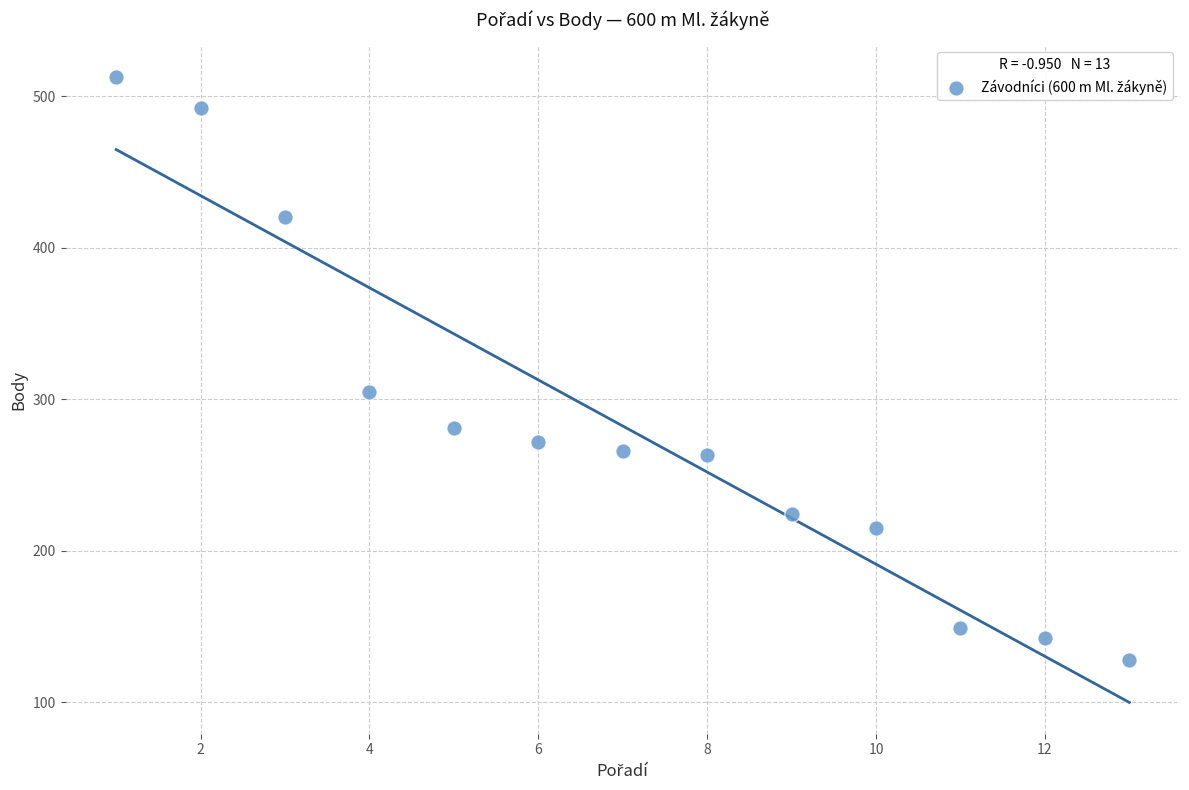

What is the range of Y values (max minus min)?

385